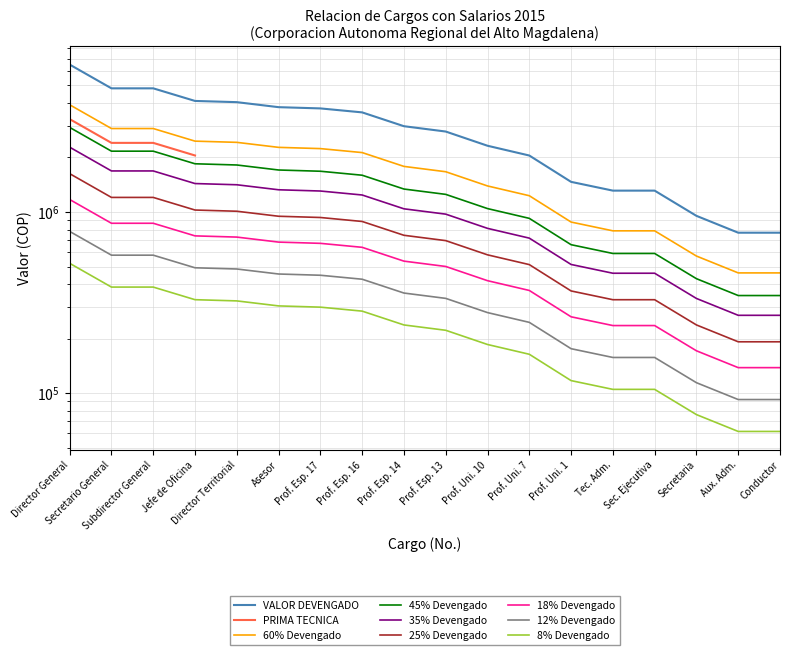

Is it true that the value at Director Territorial is 206784.5?

False